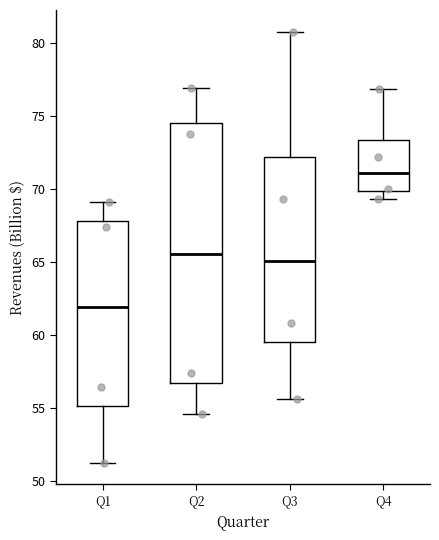

Which box's median line is the lowest?

Q1